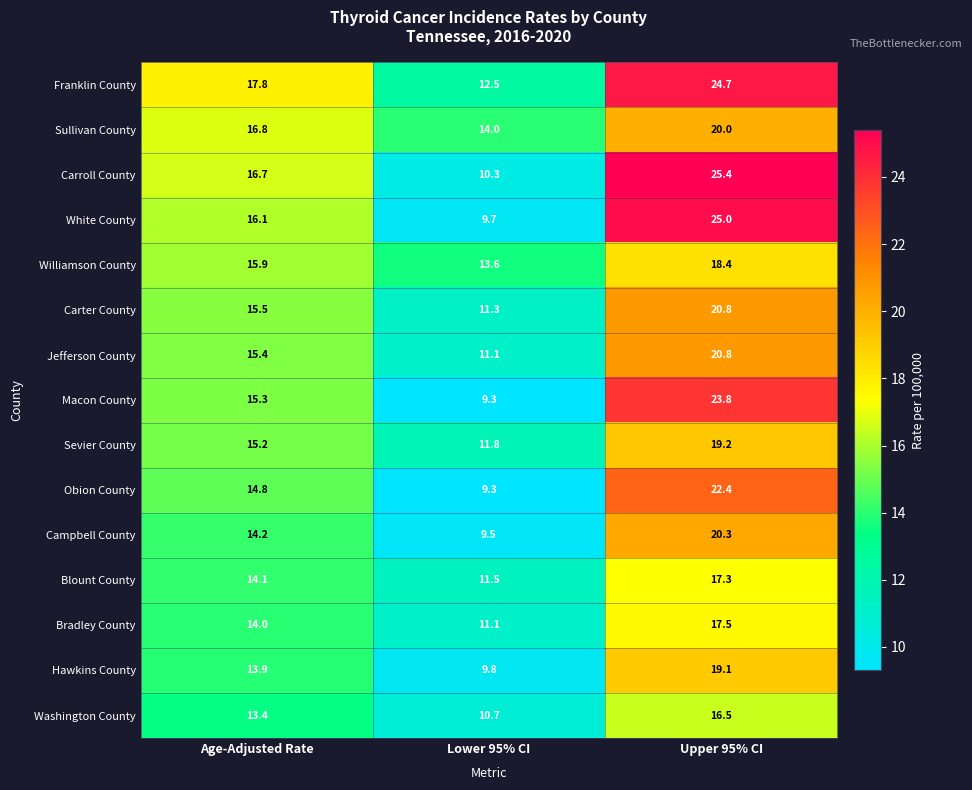

Rank the categories by Bradley County value from highest to lowest.

Upper 95% CI, Age-Adjusted Rate, Lower 95% CI